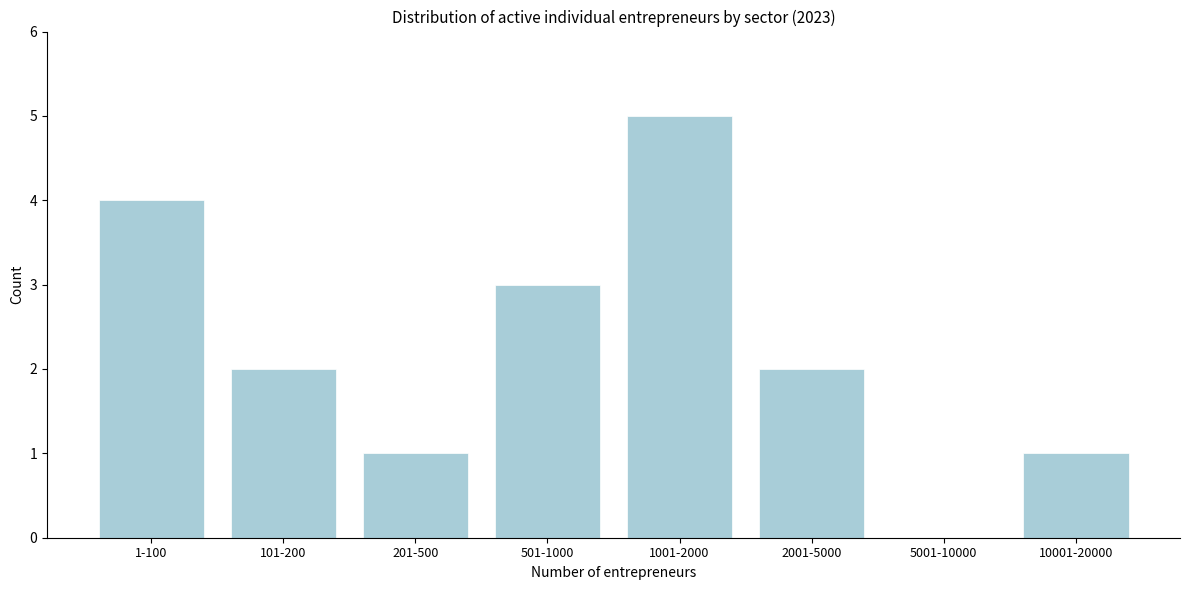

Reading left to right, what are all the values shown in this chart?

1-100=4	101-200=2	201-500=1	501-1000=3	1001-2000=5	2001-5000=2	5001-10000=0	10001-20000=1